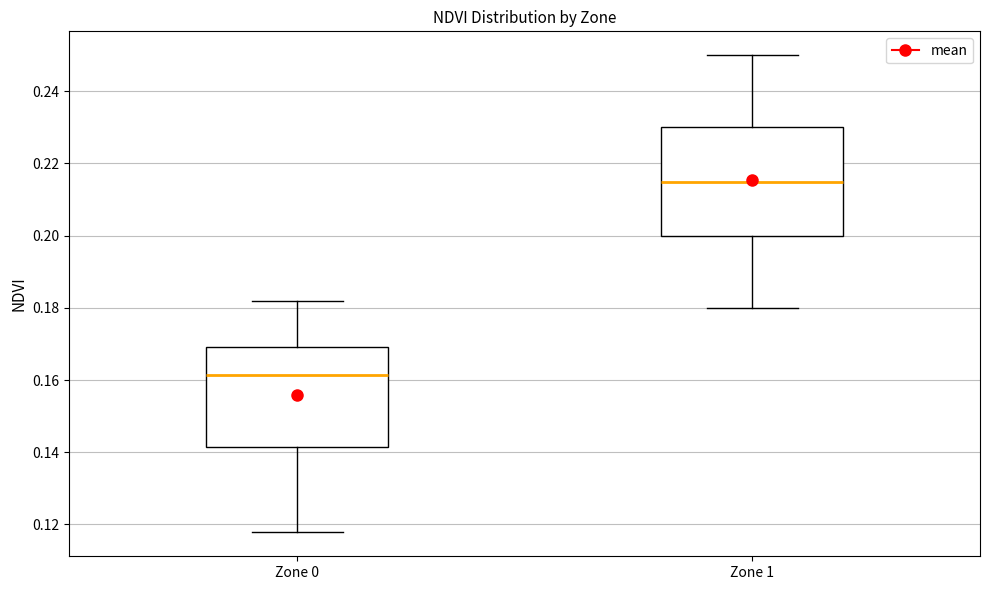

Reading left to right, transcribe this box plot: for each box, give where its median line is, the range the box spans, and where its two whiskers end, as read against the y-axis. The values are not printed on the chart, so give them approximately, as read against the axis.

Zone 0: median 0.162, box 0.142 to 0.170, whiskers 0.118 to 0.182
Zone 1: median 0.216, box 0.200 to 0.230, whiskers 0.180 to 0.250